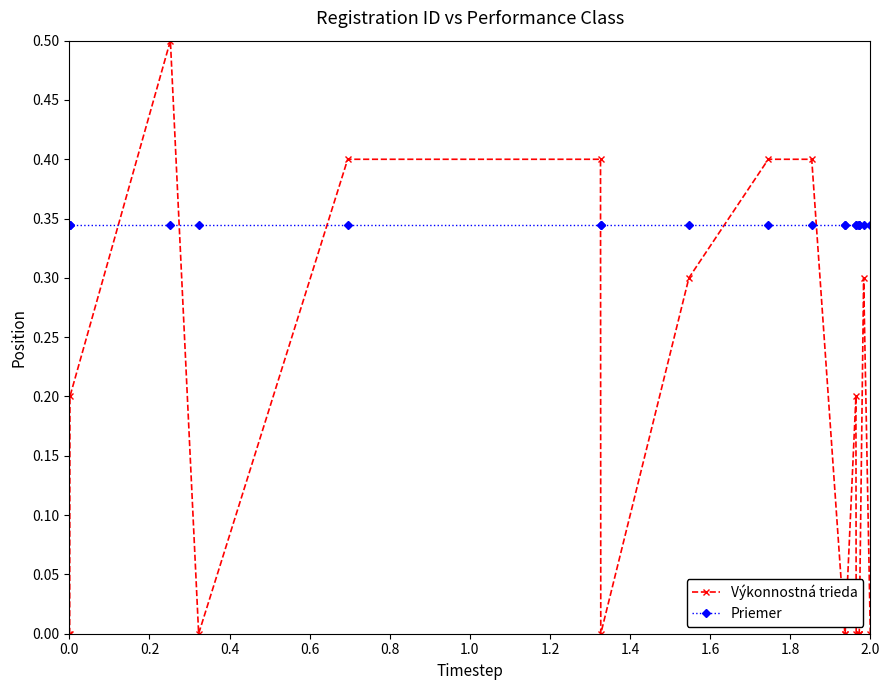

How many intersections are there between Výkonnostná trieda and Priemer?

6